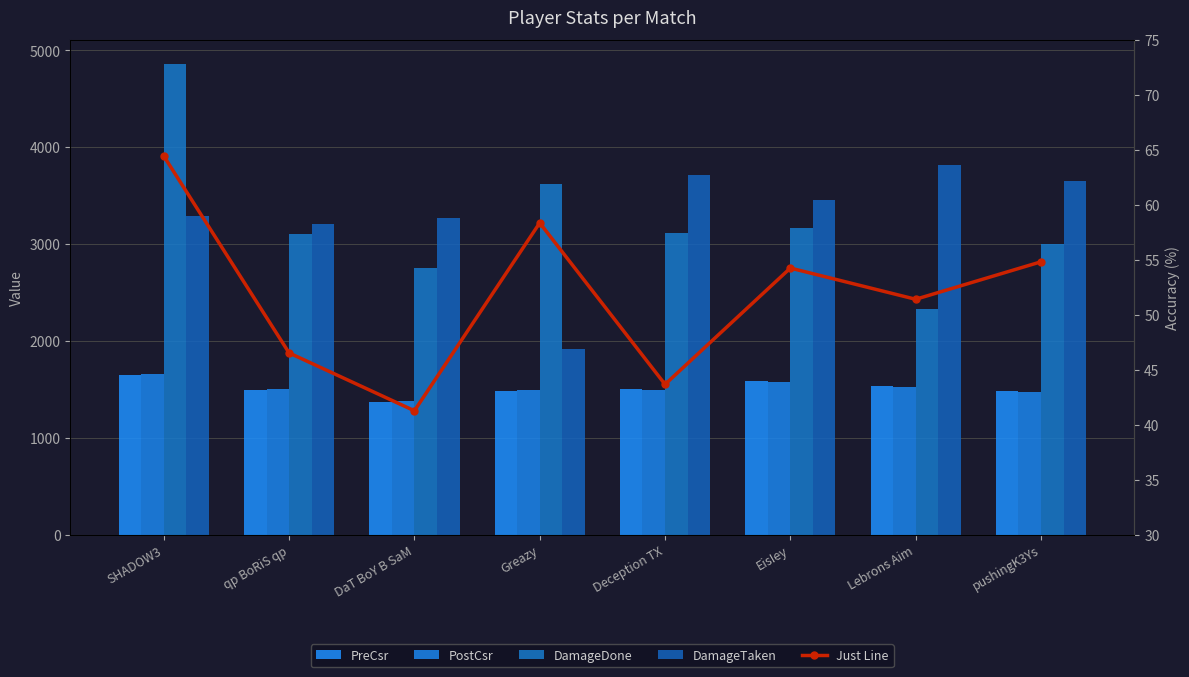

What position from the right is EisIey?

3